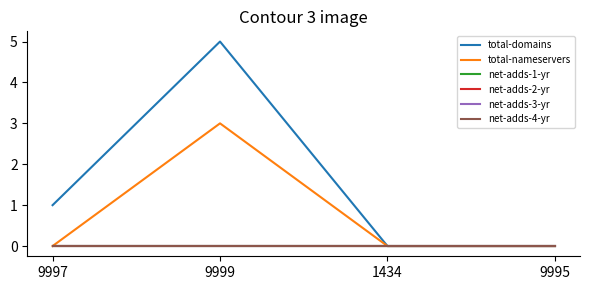

Reading left to right, transcribe all the data shown in this chart.

total-domains: 9997=1	9999=5	1434=0	9995=0
total-nameservers: 9997=0	9999=3	1434=0	9995=0
net-adds-1-yr: 9997=0	9999=0	1434=0	9995=0
net-adds-2-yr: 9997=0	9999=0	1434=0	9995=0
net-adds-3-yr: 9997=0	9999=0	1434=0	9995=0
net-adds-4-yr: 9997=0	9999=0	1434=0	9995=0